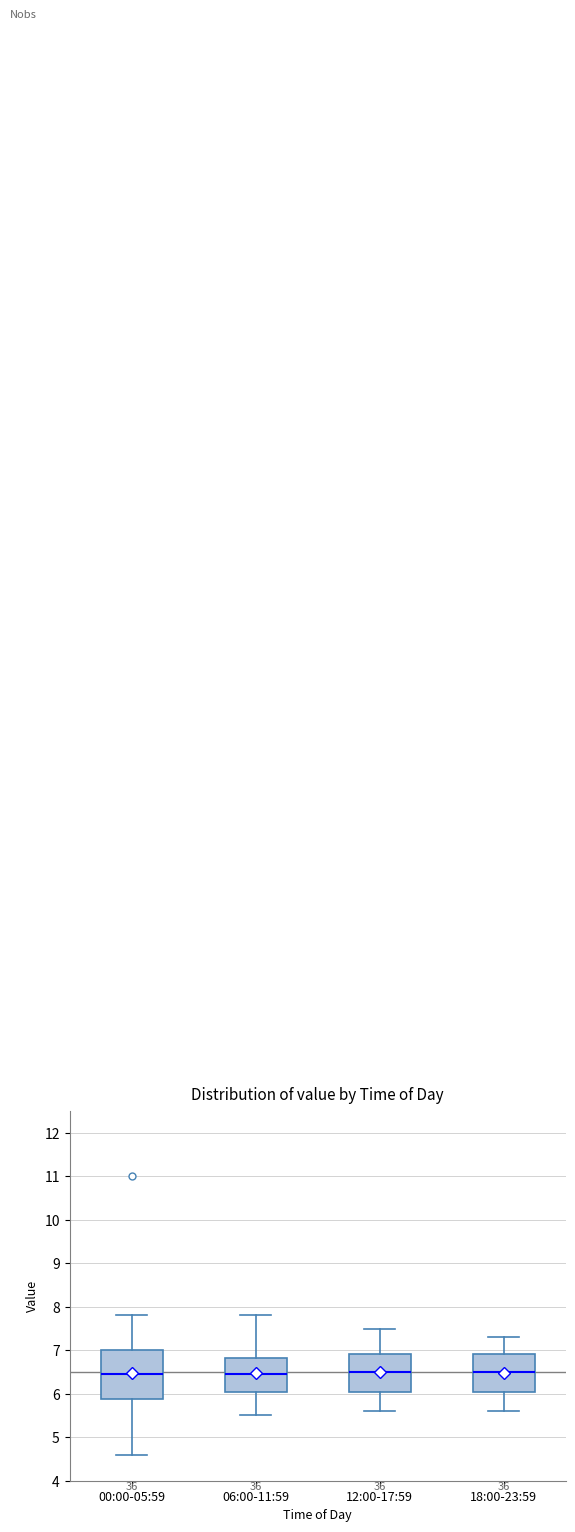

Reading left to right, transcribe this box plot: for each box, give where its median line is, the range the box spans, and where its two whiskers end, as read against the y-axis. The values are not printed on the chart, so give them approximately, as read against the axis.

00:00-05:59: median 6.5, box 5.9 to 7.0, whiskers 4.6 to 7.8
06:00-11:59: median 6.5, box 6.1 to 6.8, whiskers 5.5 to 7.8
12:00-17:59: median 6.5, box 6.1 to 6.9, whiskers 5.6 to 7.5
18:00-23:59: median 6.5, box 6.1 to 6.9, whiskers 5.6 to 7.3